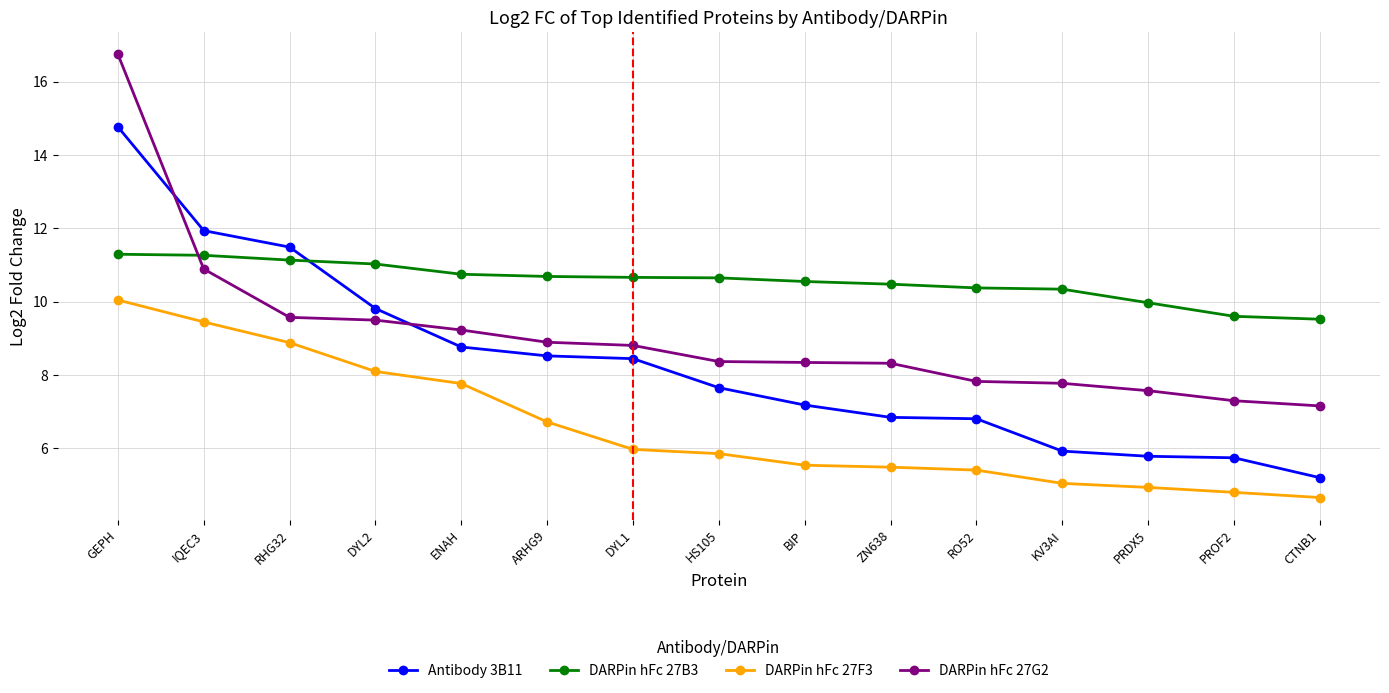

How many intersections are there between DARPin hFc 27B3 and DARPin hFc 27G2?

1